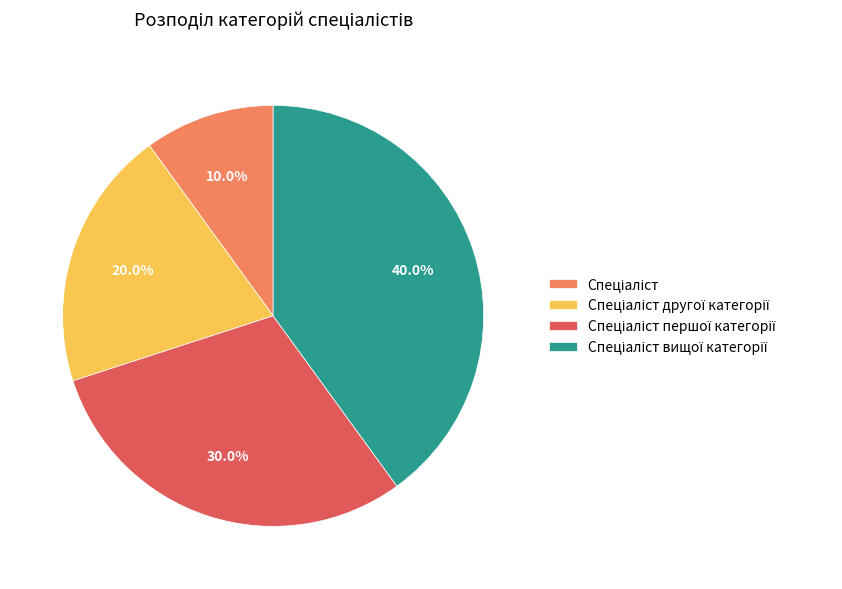

Is there a majority slice in this chart?

No